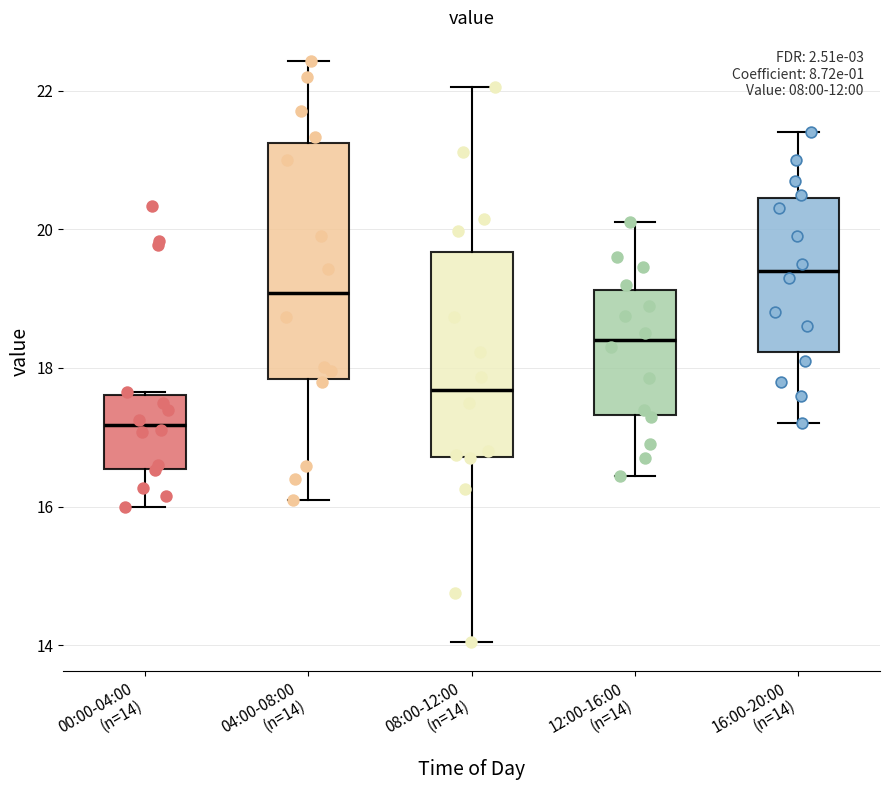

Reading left to right, read every box against the y-axis: the position of its median line, the range the box covers, and the ends of its whiskers. The values are not printed on the chart, so give them approximately, as read against the axis.

00:00-04:00 (n=14): median 17.2, box 16.6 to 17.6, whiskers 16.0 to 17.6
04:00-08:00 (n=14): median 19.0, box 17.8 to 21.2, whiskers 16.2 to 22.4
08:00-12:00 (n=14): median 17.6, box 16.8 to 19.6, whiskers 14.0 to 22.0
12:00-16:00 (n=14): median 18.4, box 17.4 to 19.2, whiskers 16.4 to 20.2
16:00-20:00 (n=14): median 19.4, box 18.2 to 20.4, whiskers 17.2 to 21.4